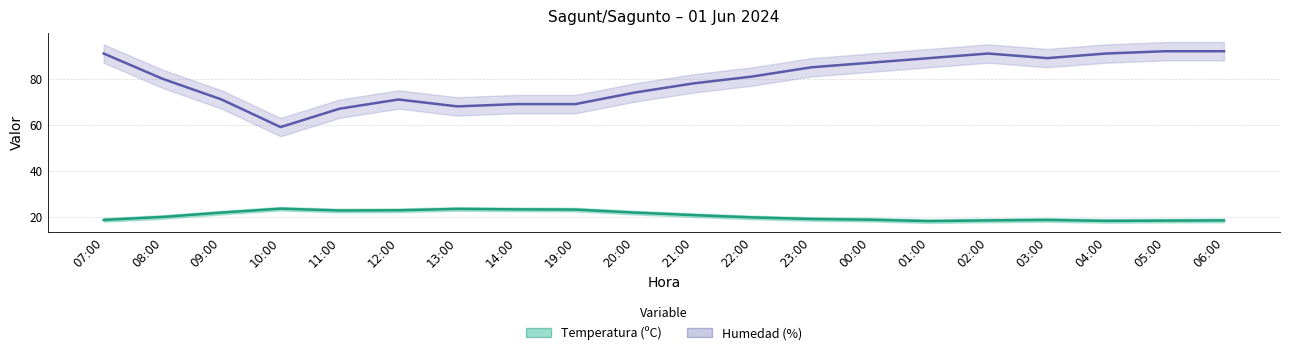

Where is the first local minimum for Humedad (%)?

10:00